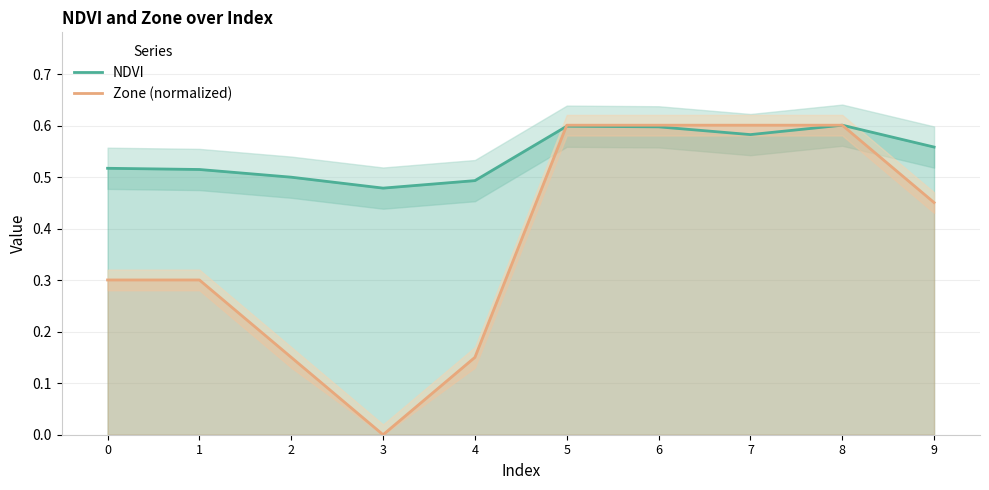

What is the sum of the Zone (normalized) values at 6 and 3?

0.6